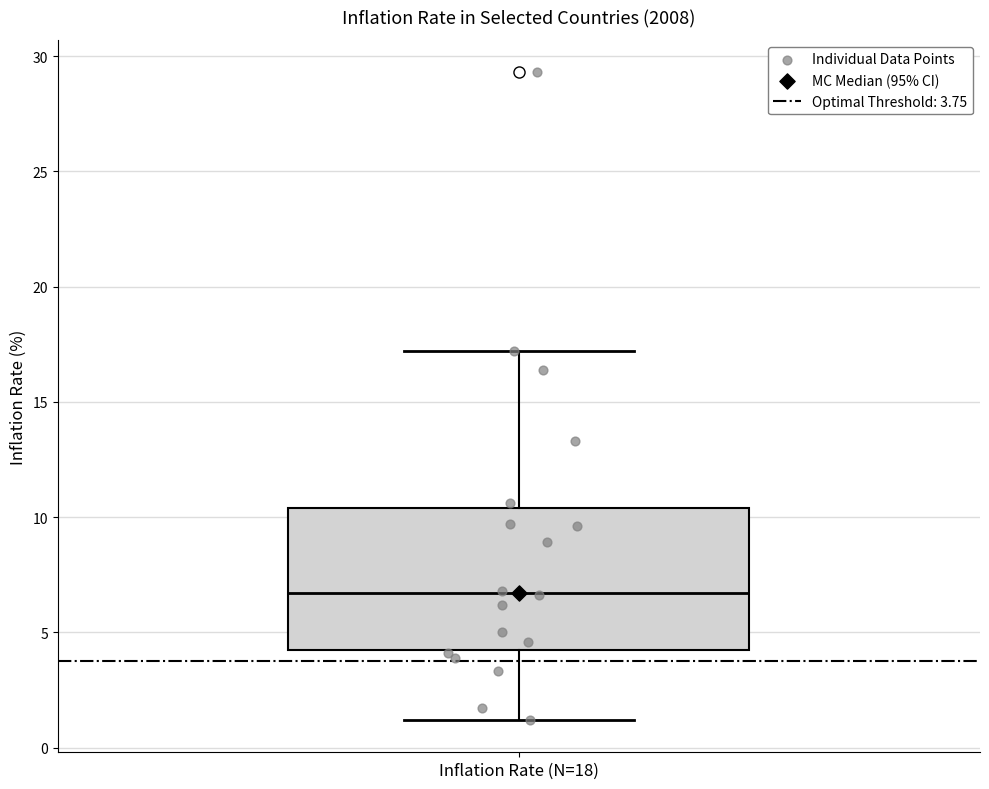

Read this box plot against the y-axis: the position of the median line, the range covered by the box, and the ends of both whiskers. The values are not printed on the chart, so give them approximately, as read against the axis.

median 6.5, box 4.0 to 10.5, whiskers 1.0 to 17.0